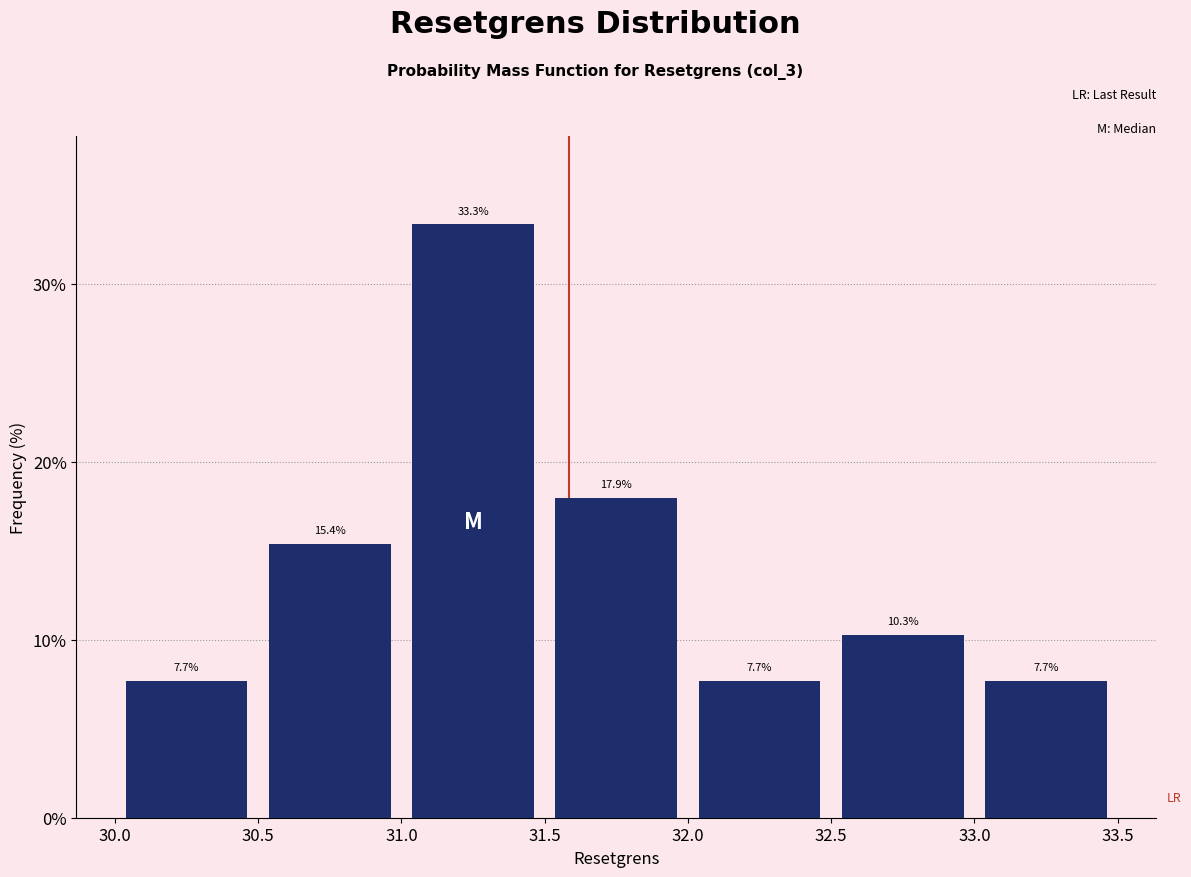

Reading left to right, transcribe this chart: for each bar, give the range it covers on the x-axis and its height.

30.0 to 30.5: 7.7
30.5 to 31.0: 15.4
31.0 to 31.5: 33.3
31.5 to 32.0: 17.9
32.0 to 32.5: 7.7
32.5 to 33.0: 10.3
33.0 to 33.5: 7.7